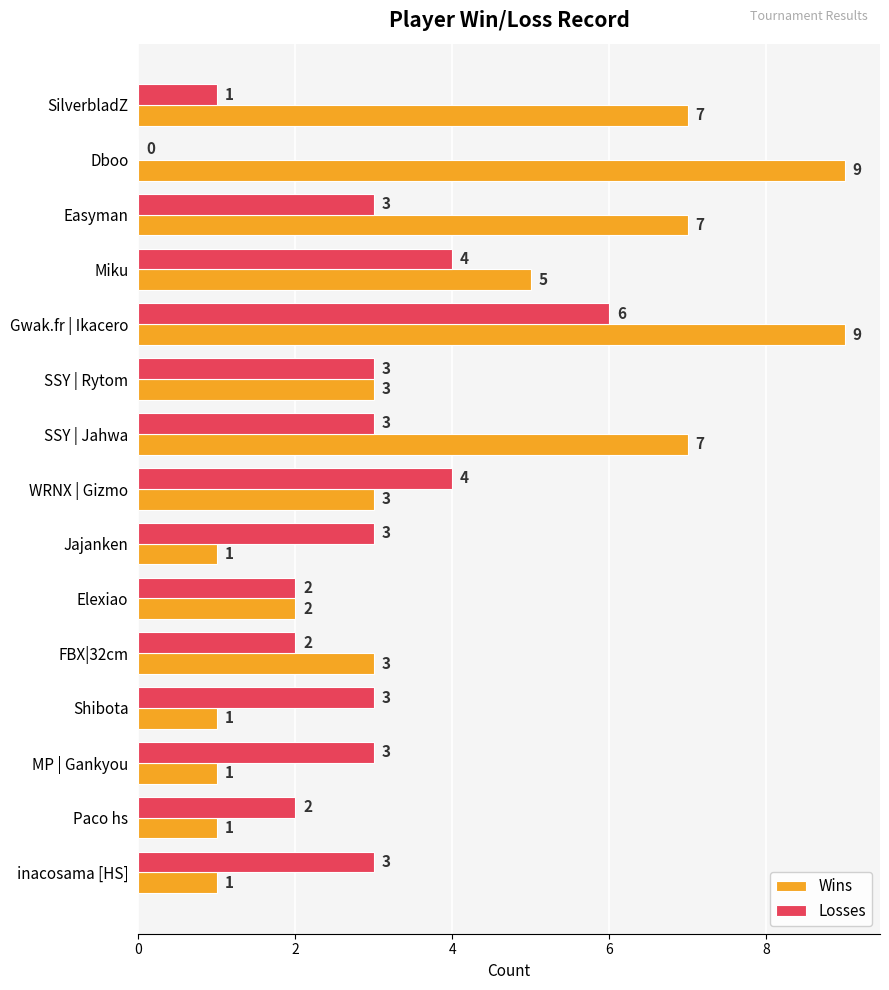

Which series has the largest total across all categories?

Wins